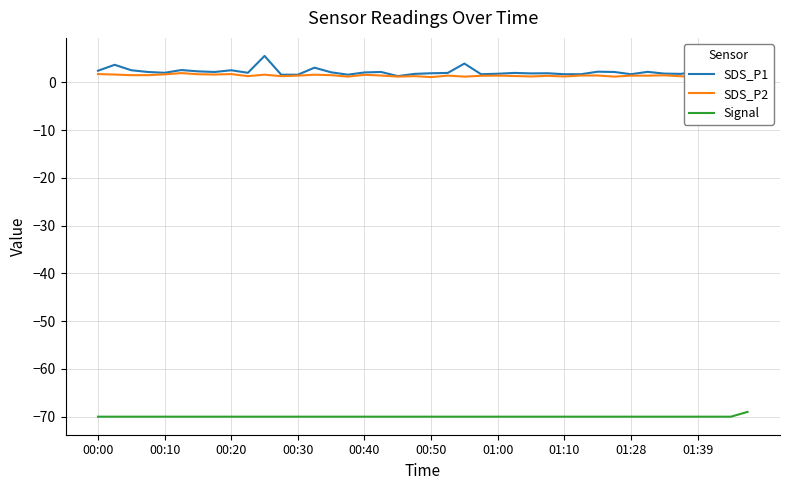

True or false: SDS_P2 and Signal intersect in this chart.

False